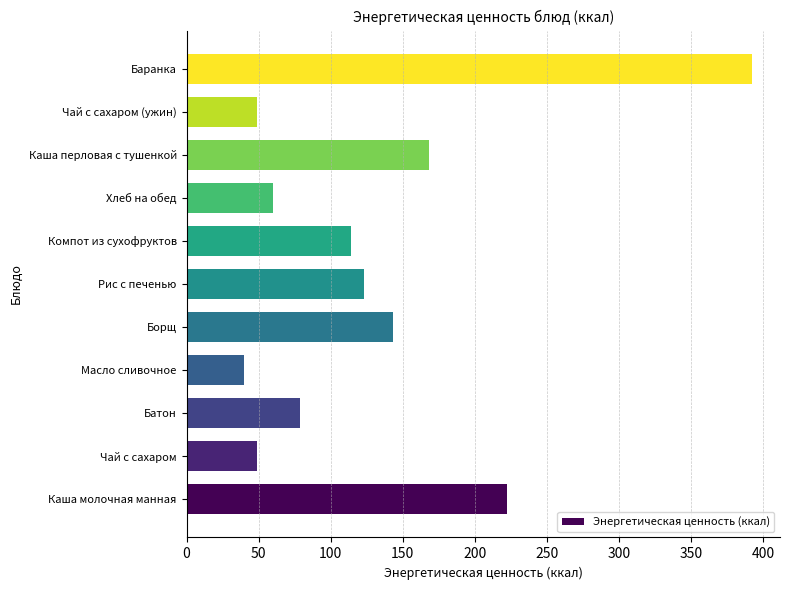

At which category does the chart reach its minimum across all series?

Масло сливочное